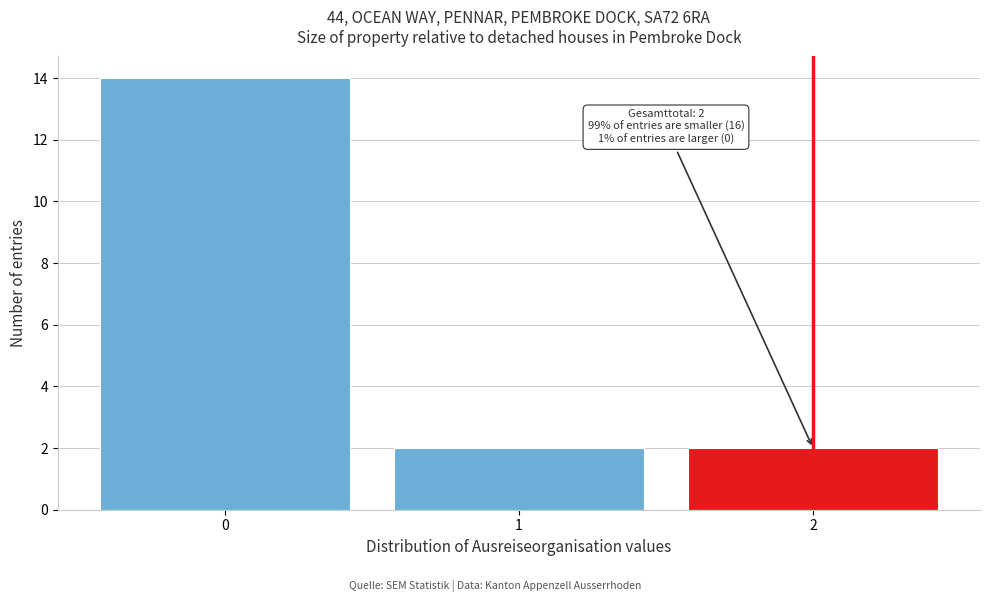

Reading left to right, list all the values displayed in this chart.

0=14	1=2	2=2